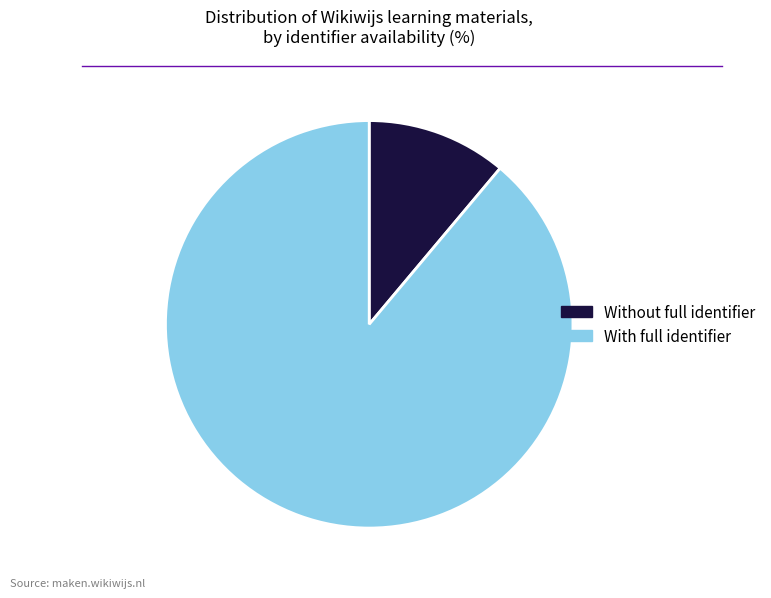

Which slice is the largest?

With full identifier